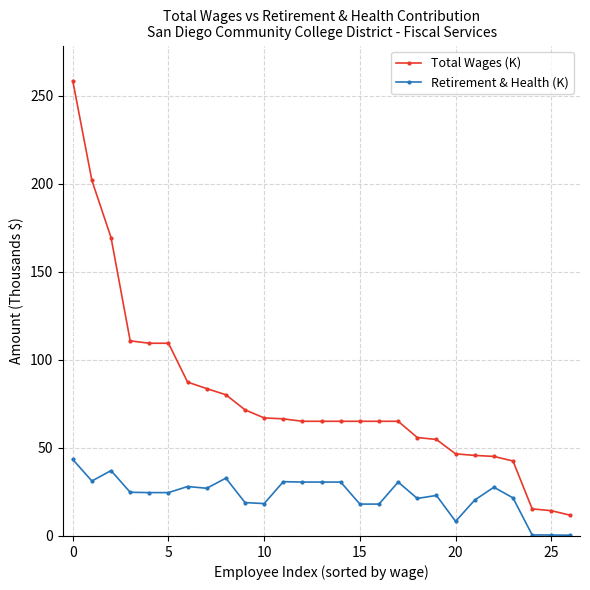

Which series has the widest spread of values?

Total Wages (K)